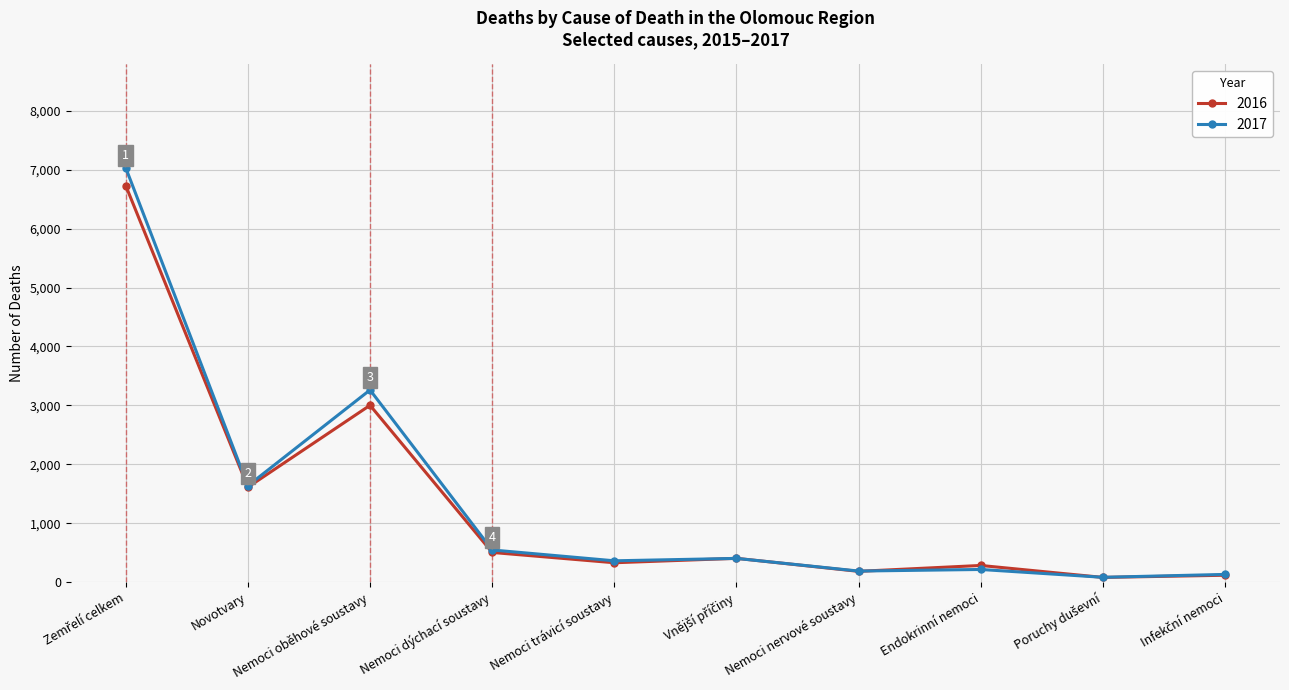

Where is the first local minimum for 2017?

Novotvary